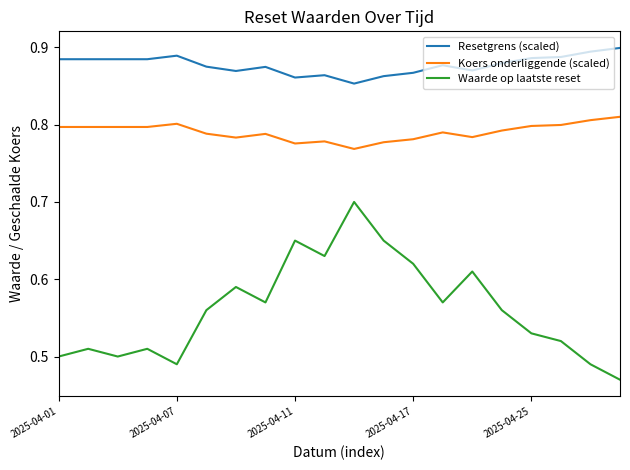

Which series has the largest range (max minus min)?

Waarde op laatste reset